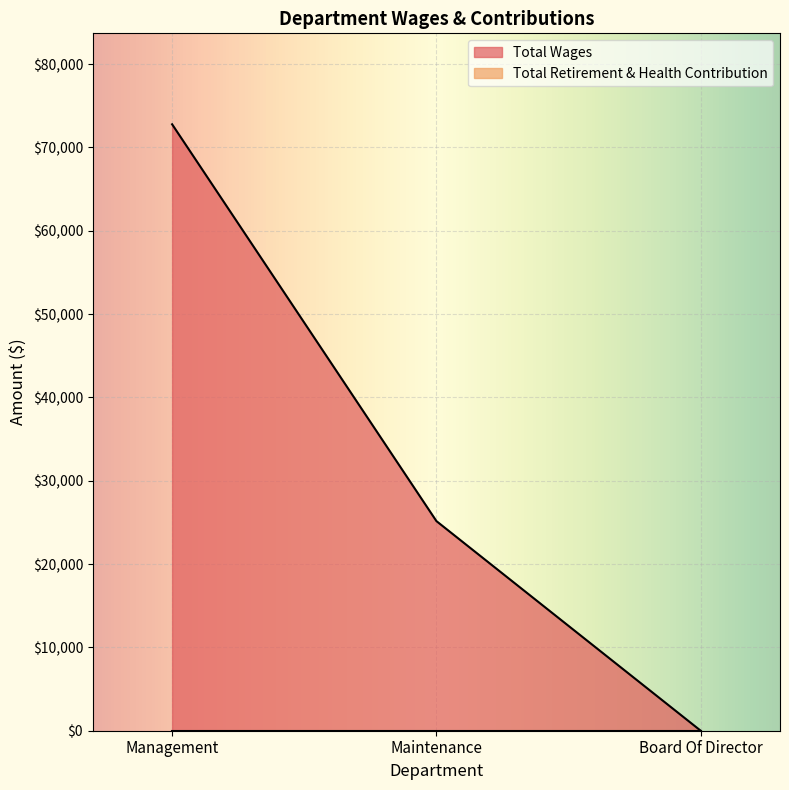

At which label is the value closest to 36387?

Maintenance